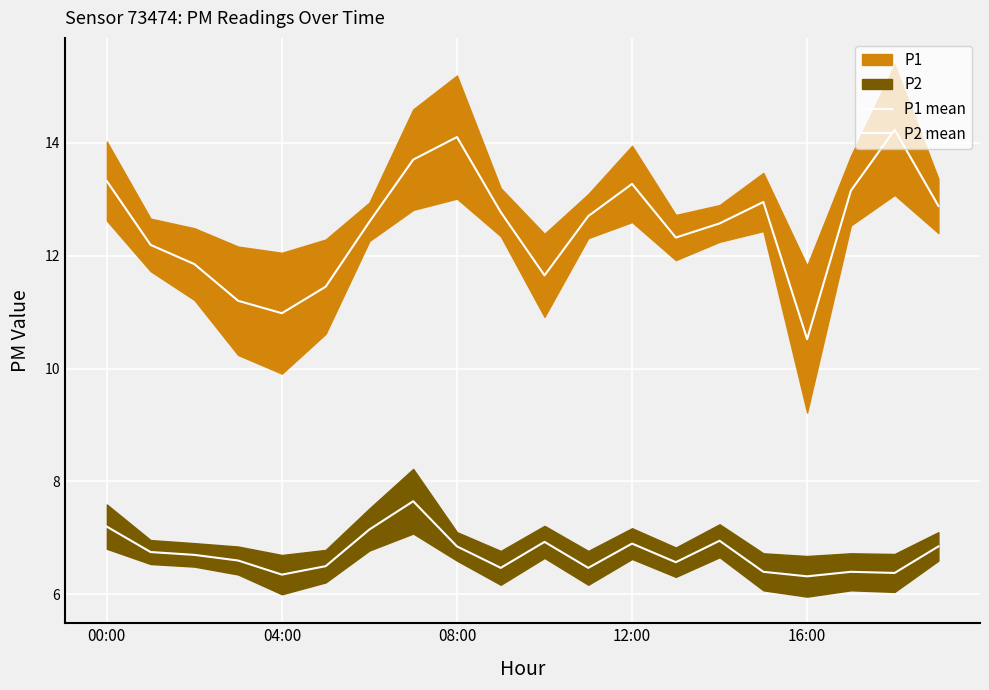

True or false: P2 mean and P1 mean intersect in this chart.

False